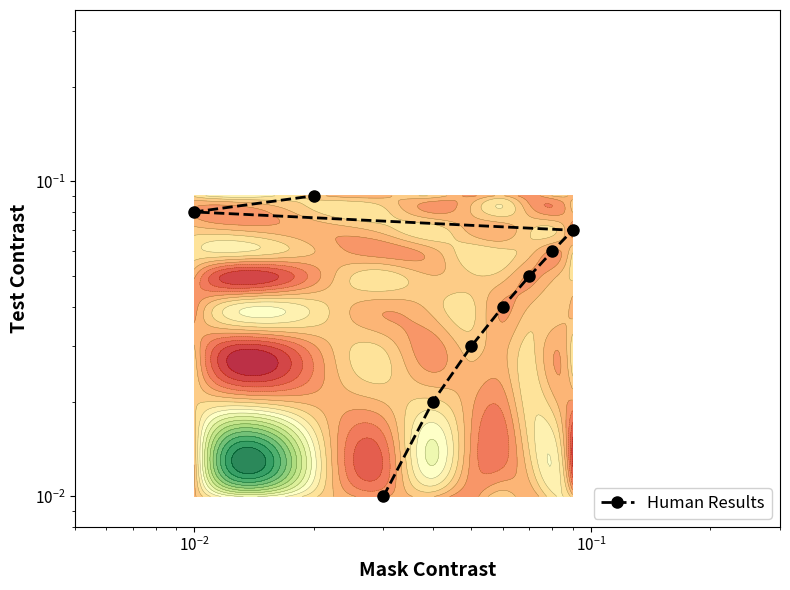

What is the difference between the maximum and minimum values?

0.1